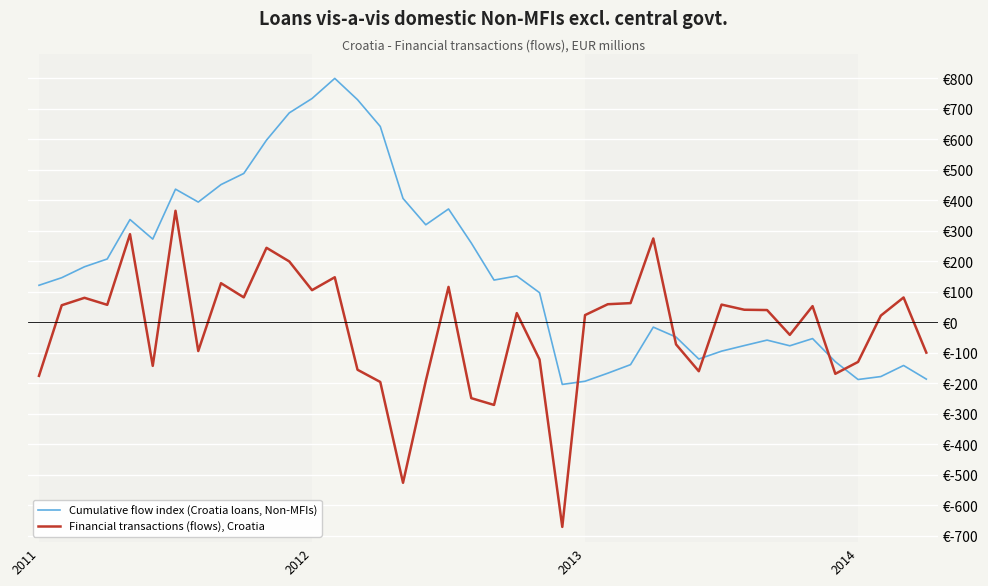

Rank the categories by Cumulative flow index (Croatia loans, Non-MFIs) value from lowest to highest.

23, 24, 36, 39, 37, 25, 38, 26, 35, 29, 30, 33, 31, 32, 34, 28, 27, 22, 2011, 20, 2012, 21, 2013, 2014, 19, 5, 17, 4, 18, 7, 16, 6, 8, 9, 10, 15, 11, 14, 12, 13